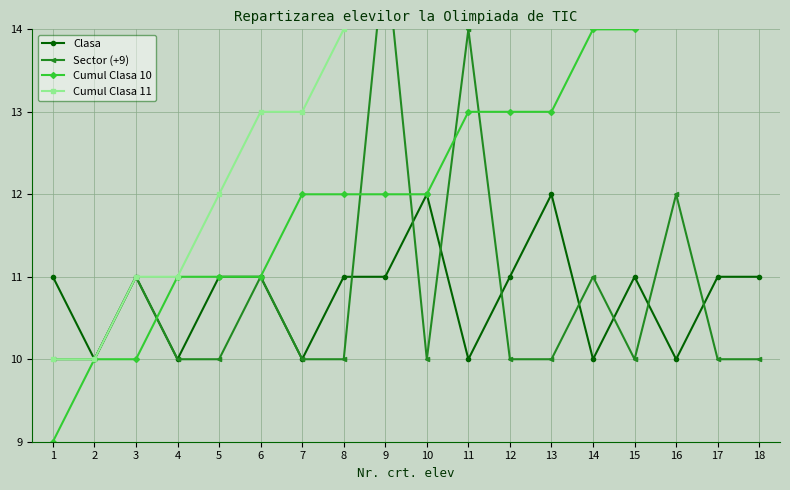

List the series in order of their peak value, lowest first.

Clasa, Sector (+9), Cumul Clasa 10, Cumul Clasa 11